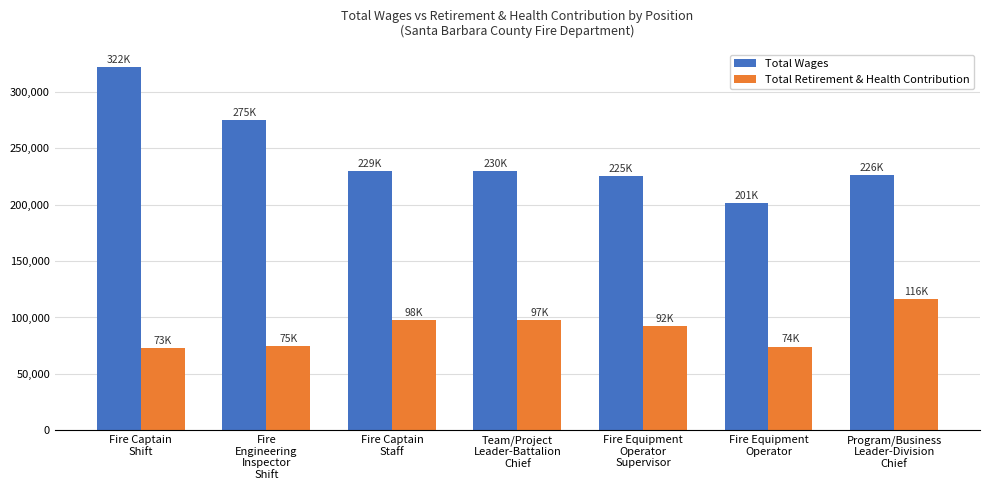

Between Fire Equipment
Operator
Supervisor and Fire Equipment
Operator, which series saw the biggest shift?

Total Wages